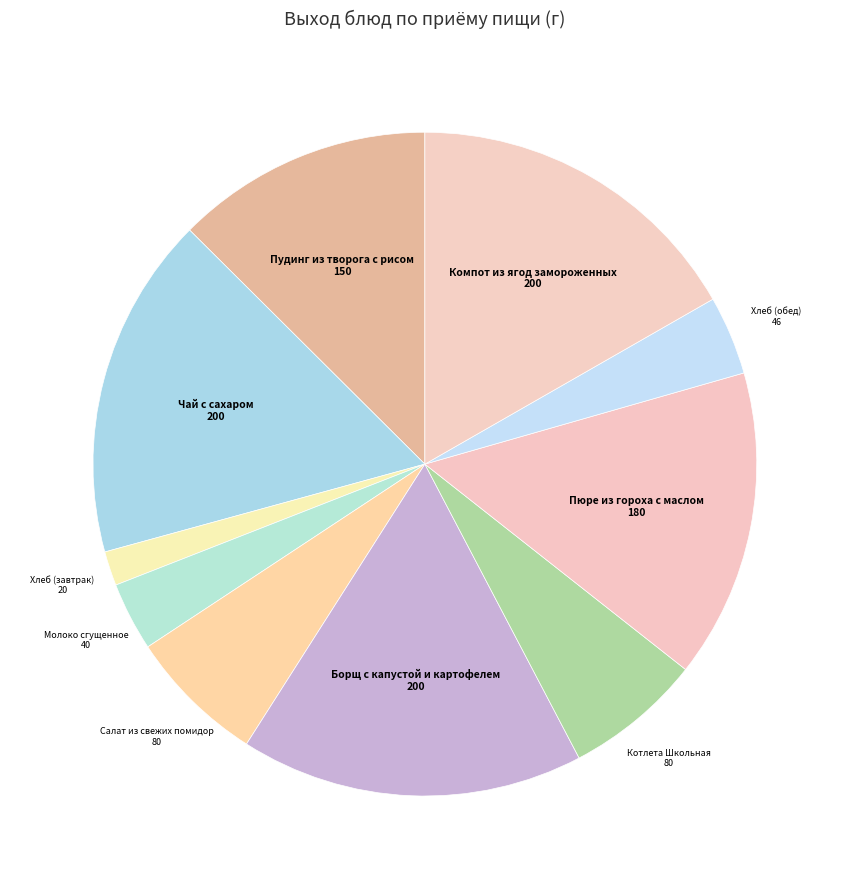

Which category has the smallest portion of the pie?

Хлеб (завтрак)